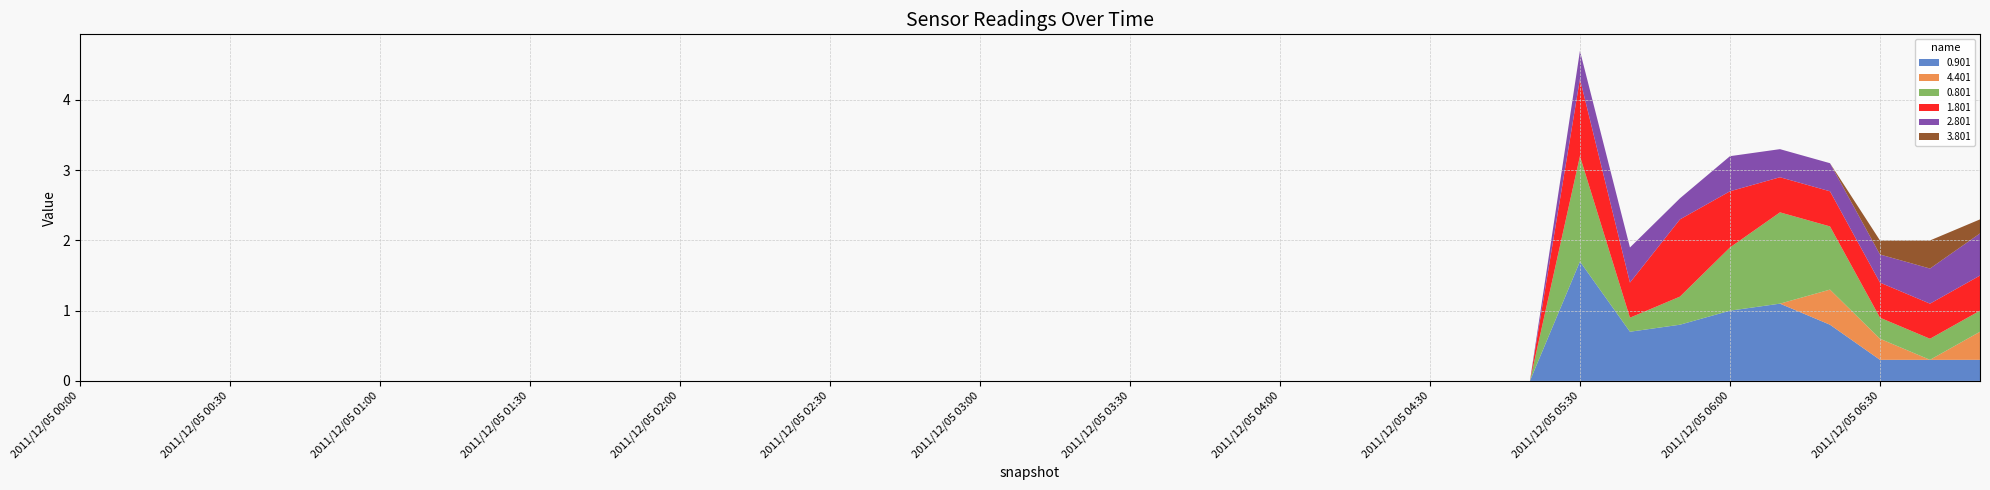

Reading left to right, what are all the values shown in this chart?

0.901: 999.0	999.0	999.0	999.0	999.0	999.0	999.0	999.0	999.0	999.0	999.0	999.0	999.0	999.0	999.0	999.0	999.0	999.0	999.0	999.0	999.0	999.0	999.0	999.0	999.0	999.0	999.0	999.0	999.0	999.0	1.7	0.7	0.8	1.0	1.1	0.8	0.3	0.3	0.3
4.401: 999.0	999.0	999.0	999.0	999.0	999.0	999.0	999.0	999.0	999.0	999.0	999.0	999.0	999.0	999.0	999.0	999.0	999.0	999.0	999.0	999.0	999.0	999.0	999.0	999.0	999.0	999.0	999.0	999.0	999.0	999.0	999.0	999.0	999.0	999.0	0.5	0.3	999.0	0.4
0.801: 999.0	999.0	999.0	999.0	999.0	999.0	999.0	999.0	999.0	999.0	999.0	999.0	999.0	999.0	999.0	999.0	999.0	999.0	999.0	999.0	999.0	999.0	999.0	999.0	999.0	999.0	999.0	999.0	999.0	999.0	1.5	0.2	0.4	0.9	1.3	0.9	0.3	0.3	0.3
1.801: 999.0	999.0	999.0	999.0	999.0	999.0	999.0	999.0	999.0	999.0	999.0	999.0	999.0	999.0	999.0	999.0	999.0	999.0	999.0	999.0	999.0	999.0	999.0	999.0	999.0	999.0	999.0	999.0	999.0	999.0	1.1	0.5	1.1	0.8	0.5	0.5	0.5	0.5	0.5
2.801: 999.0	999.0	999.0	999.0	999.0	999.0	999.0	999.0	999.0	999.0	999.0	999.0	999.0	999.0	999.0	999.0	999.0	999.0	999.0	999.0	999.0	999.0	999.0	999.0	999.0	999.0	999.0	999.0	999.0	999.0	0.4	0.5	0.3	0.5	0.4	0.4	0.4	0.5	0.6
3.801: 999.0	999.0	999.0	999.0	999.0	999.0	999.0	999.0	999.0	999.0	999.0	999.0	999.0	999.0	999.0	999.0	999.0	999.0	999.0	999.0	999.0	999.0	999.0	999.0	999.0	999.0	999.0	999.0	999.0	999.0	999.0	999.0	999.0	999.0	999.0	999.0	0.2	0.4	0.2